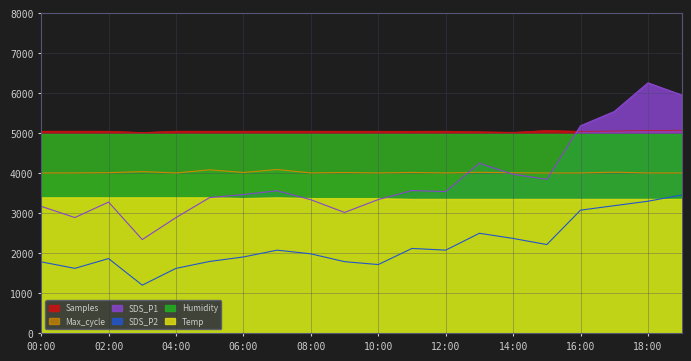

What is the difference between the maximum and minimum values in the Max_cycle series?

87.2